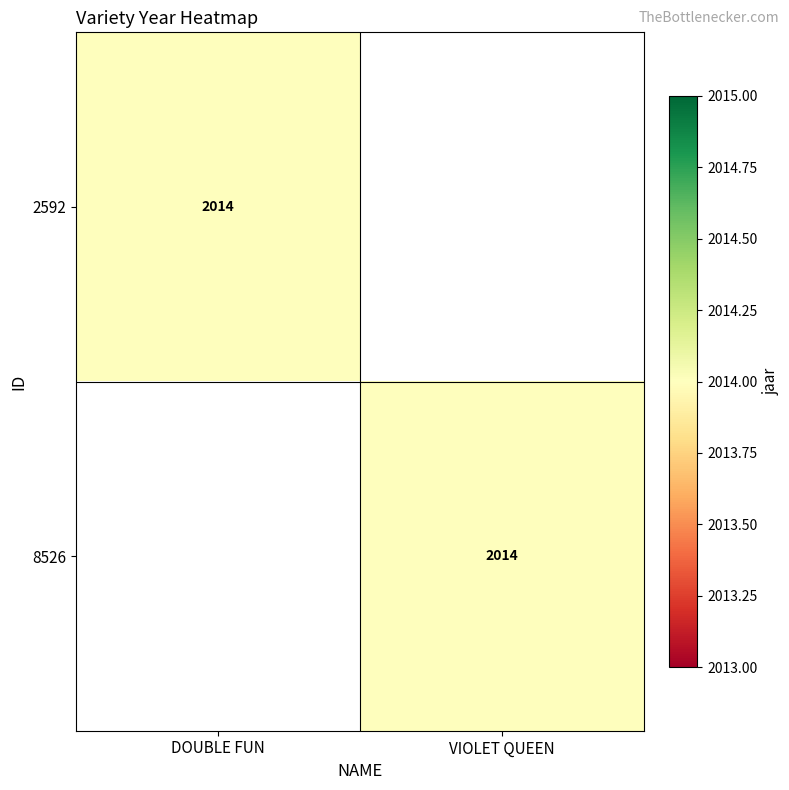

True or false: 8526 has a value of 2727 at VIOLET QUEEN.

False